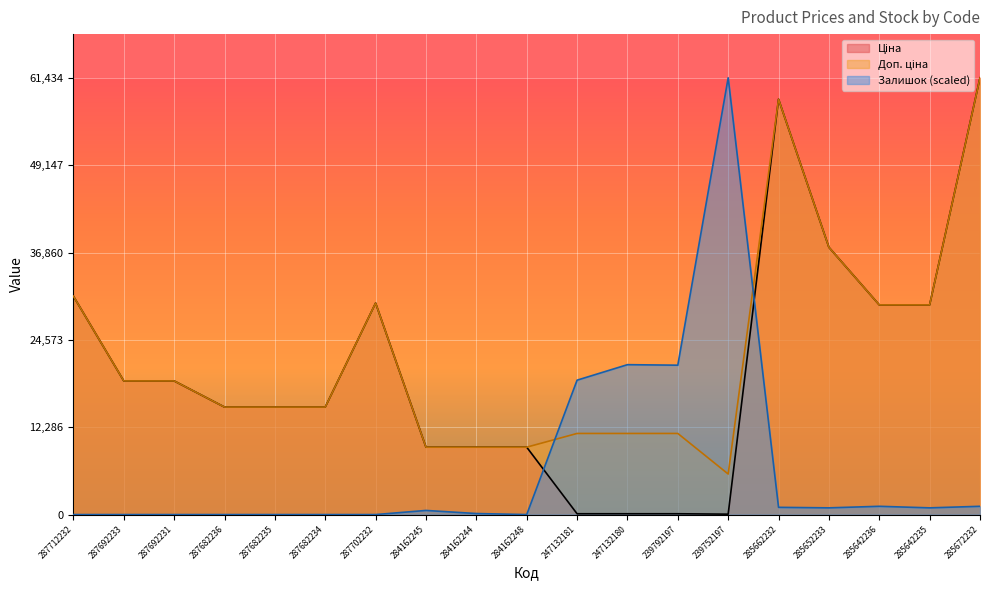

Which category has the highest value across all series?

285672232